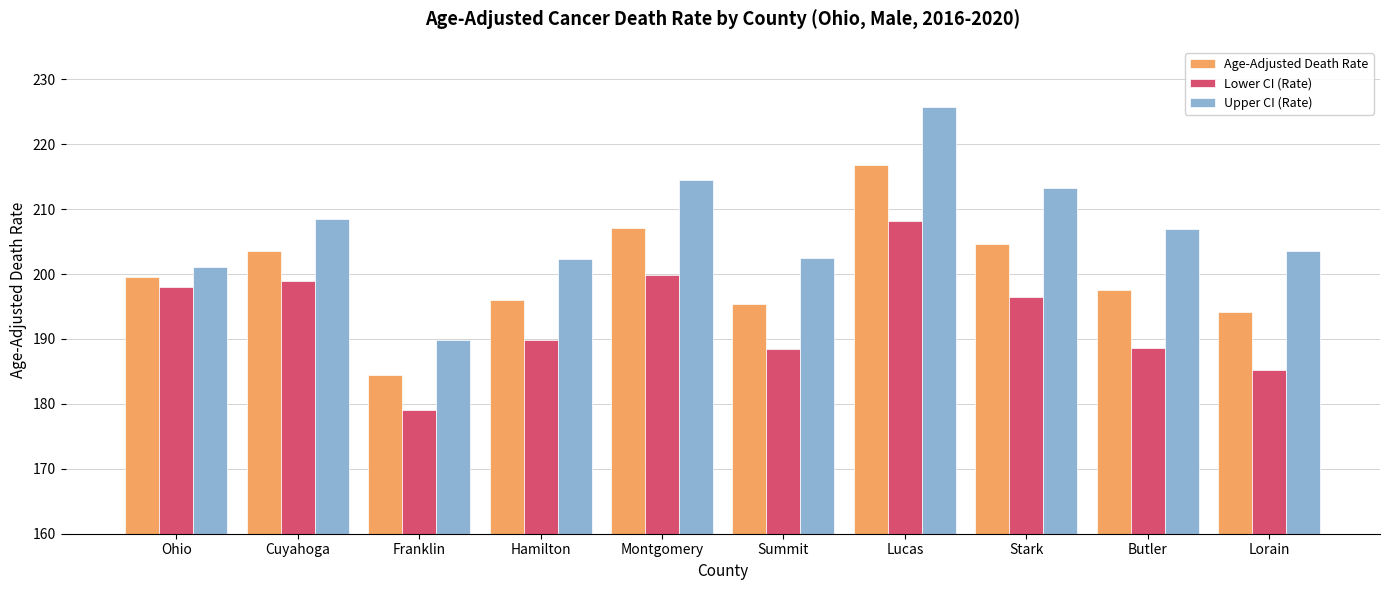

What is the value of the Upper CI (Rate) bar at the 7th from the left?

225.8